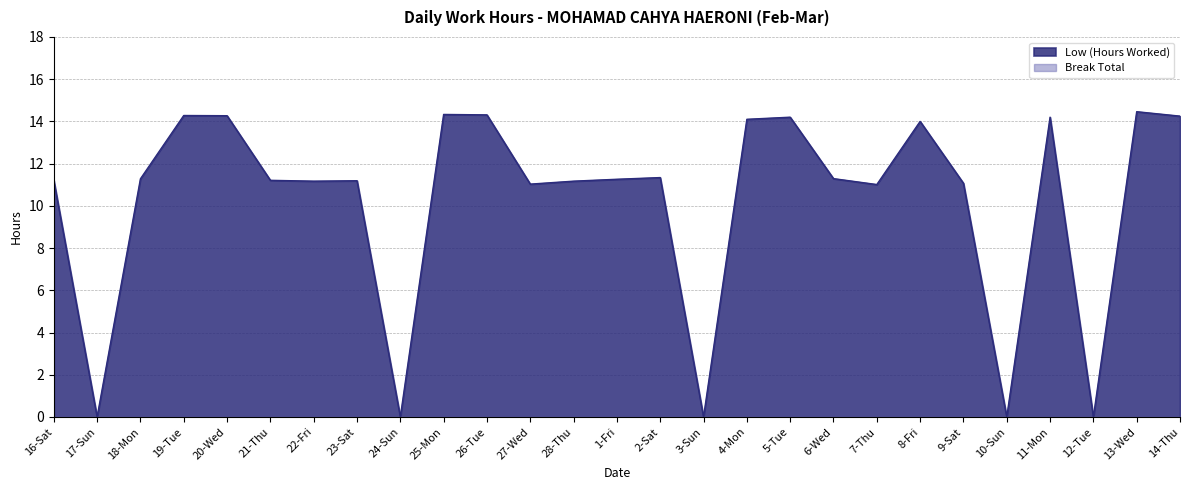

Reading right to left, extract all data points from this chart.

14-Thu=14.2	13-Wed=14.5	12-Tue=0.0	11-Mon=14.2	10-Sun=0.0	9-Sat=11.1	8-Fri=14.0	7-Thu=11.0	6-Wed=11.3	5-Tue=14.2	4-Mon=14.1	3-Sun=0.0	2-Sat=11.3	1-Fri=11.3	28-Thu=11.2	27-Wed=11.0	26-Tue=14.3	25-Mon=14.3	24-Sun=0.0	23-Sat=11.2	22-Fri=11.2	21-Thu=11.2	20-Wed=14.3	19-Tue=14.3	18-Mon=11.3	17-Sun=0.0	16-Sat=11.2